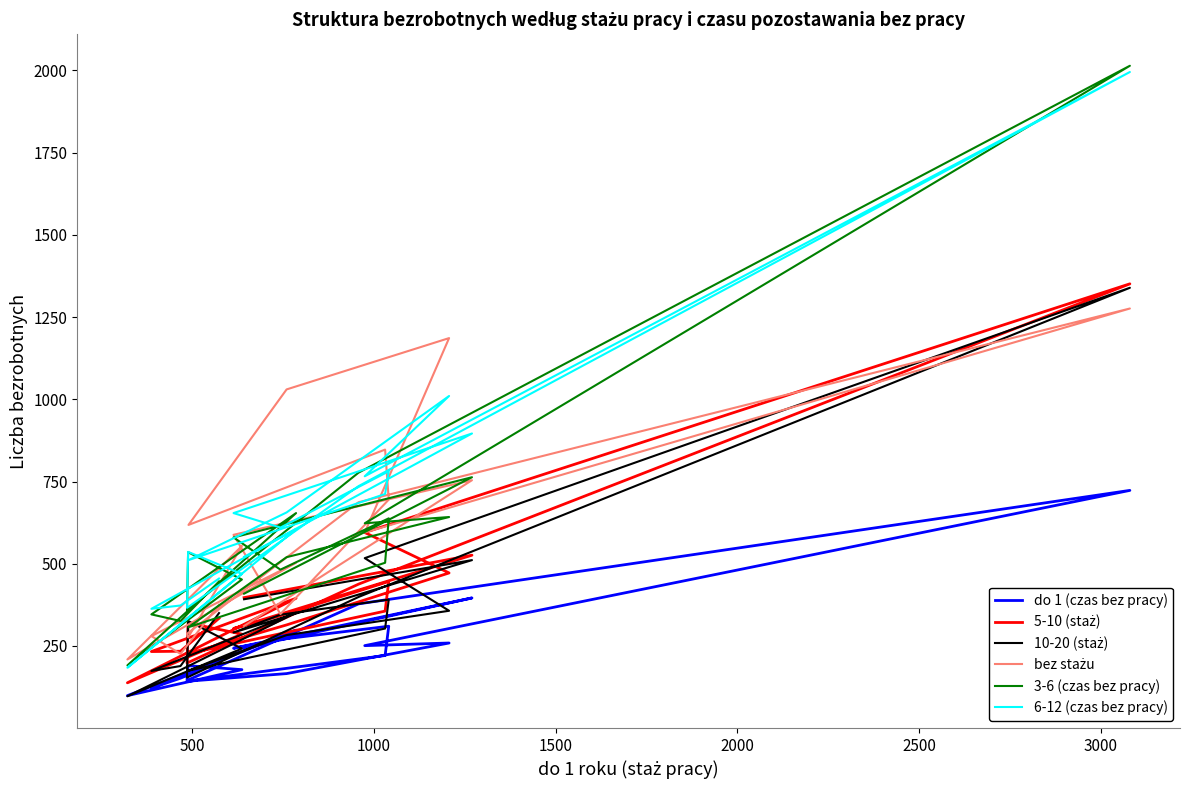

In 3-6 (czas bez pracy), how many points are higher than both neighbors (excluding endpoints)?

6